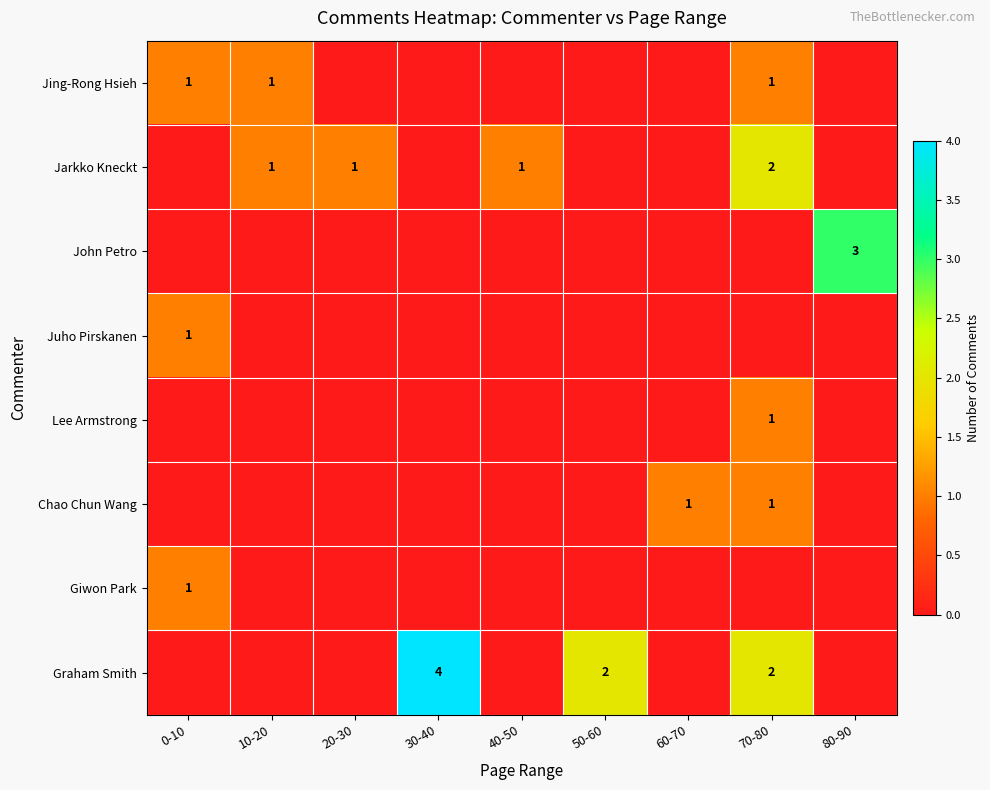

The value of Giwon Park at 0-10 is 0. True or false?

False